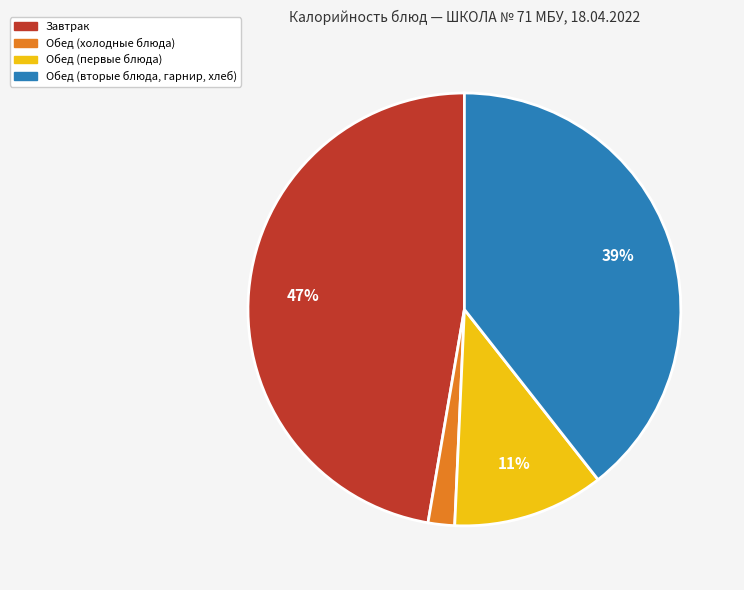

To the nearest percent, what is the average slice percentage?

25%